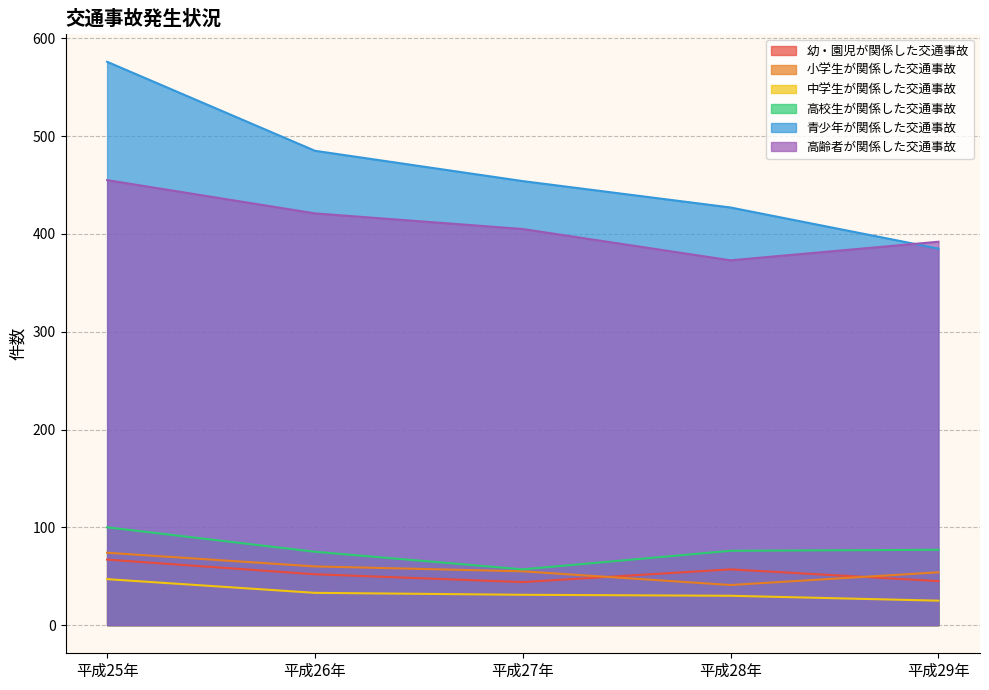

Is the value of 幼・園児が関係した交通事故 at 平成29年 greater than the value of 高校生が関係した交通事故 at 平成28年?

No